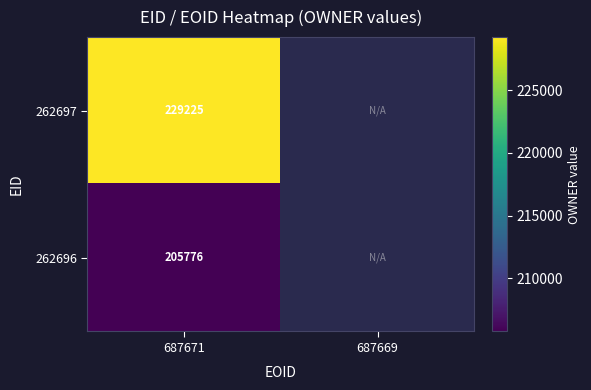

What is the difference between the highest and lowest values at 687671?

23449